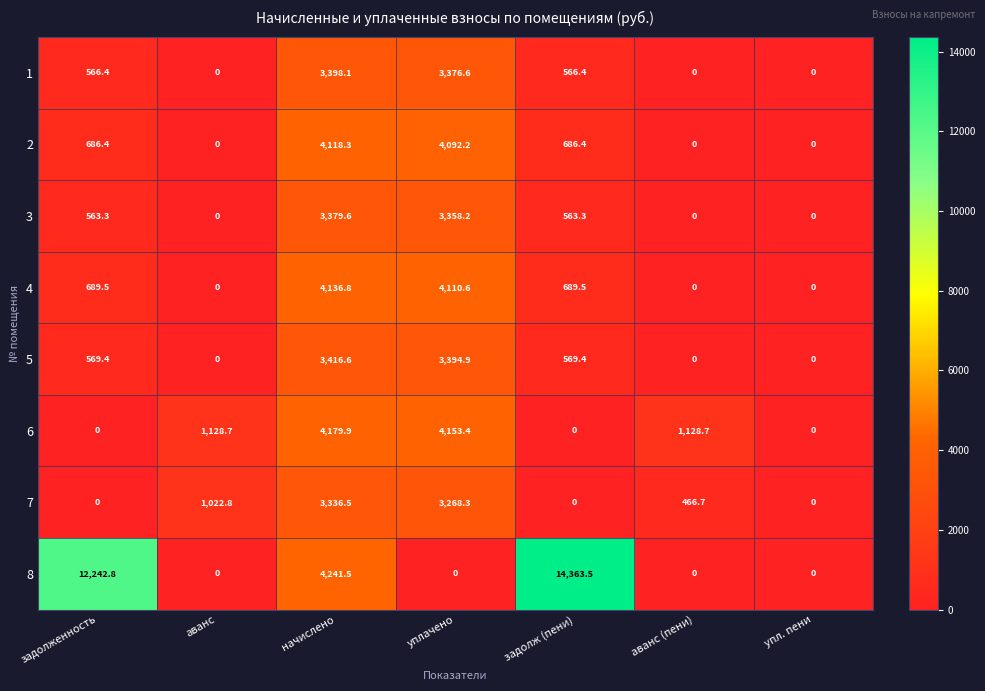

Count the number of data series in this chart.

8